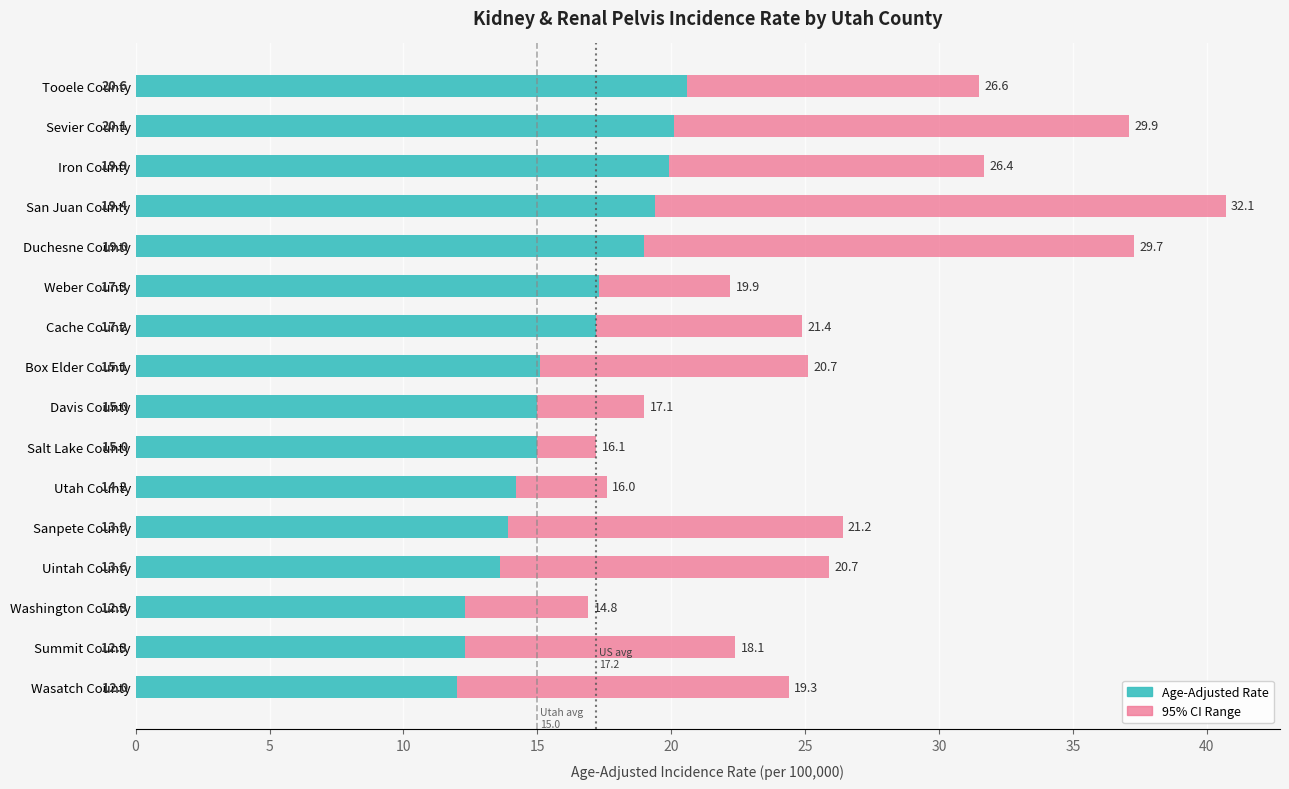

What is the highest value of the Age-Adjusted Rate series?

20.6